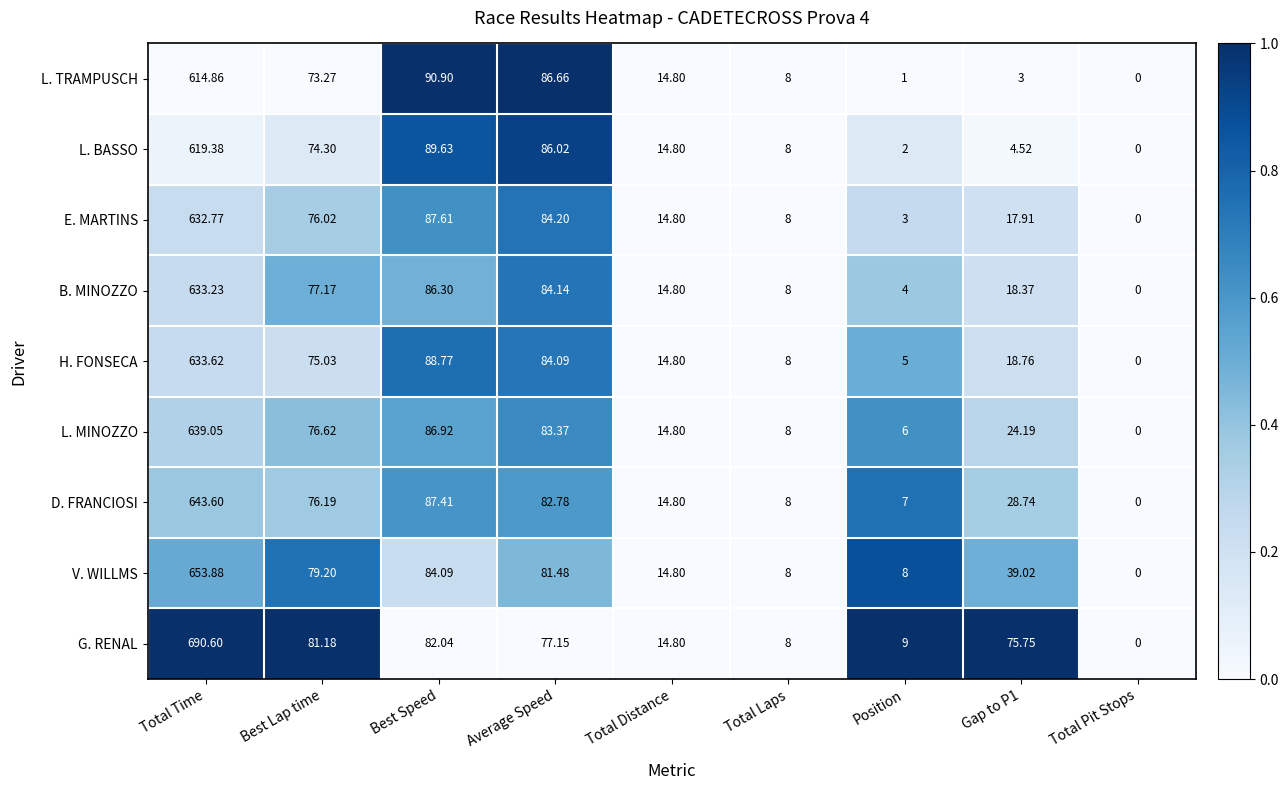

At Position, list the series in order from smallest to largest.

L. TRAMPUSCH, L. BASSO, E. MARTINS, B. MINOZZO, H. FONSECA, L. MINOZZO, D. FRANCIOSI, V. WILLMS, G. RENAL